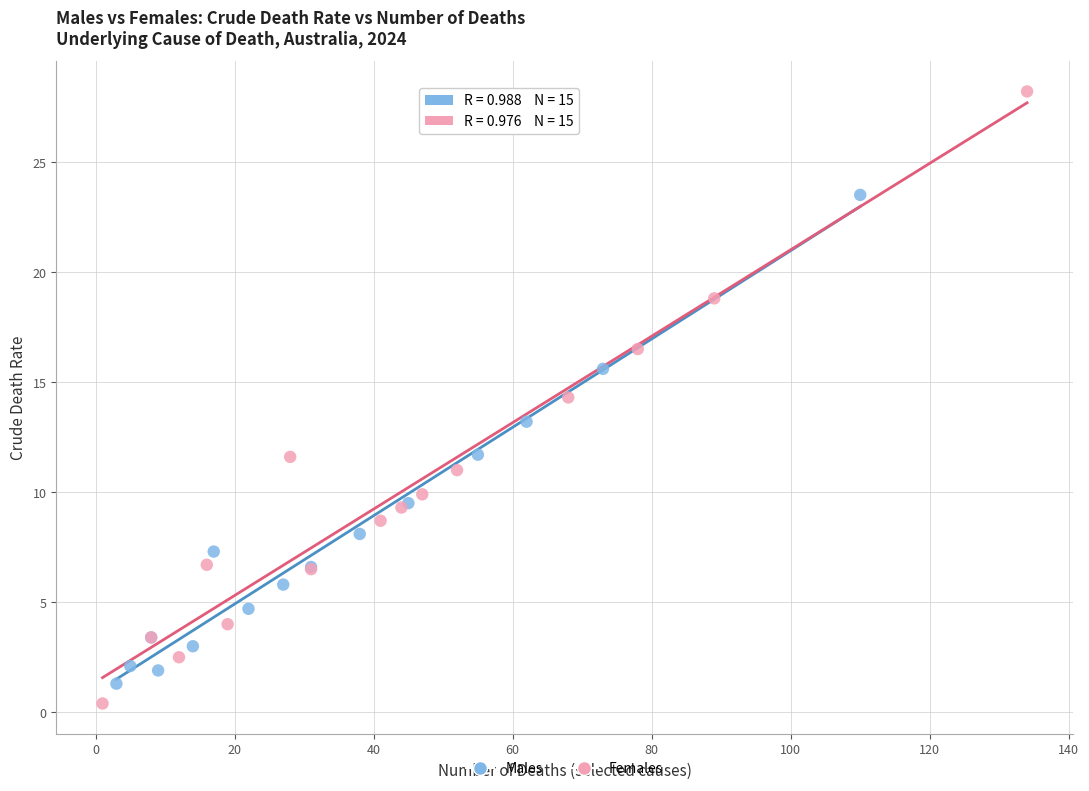

Which series has the largest Y range (max minus min)?

Females